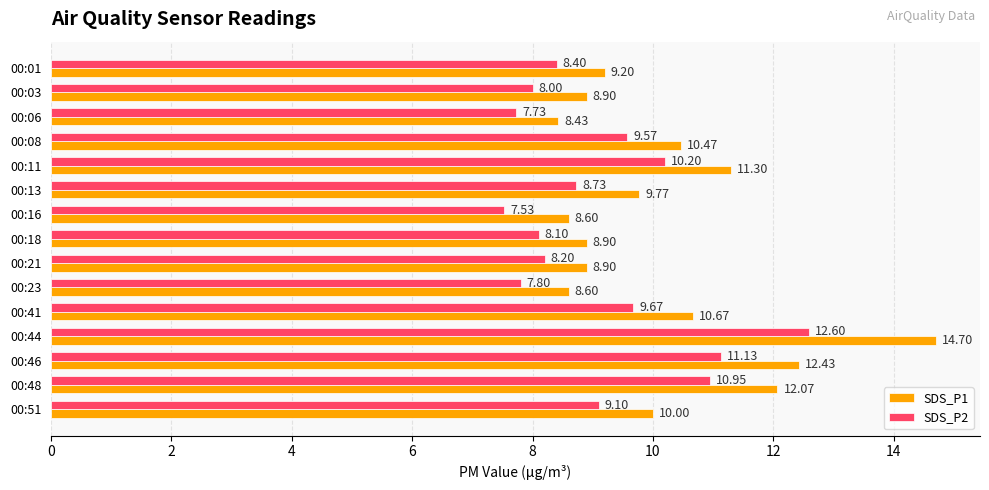

At how many categories does at least one series exceed 12?

3